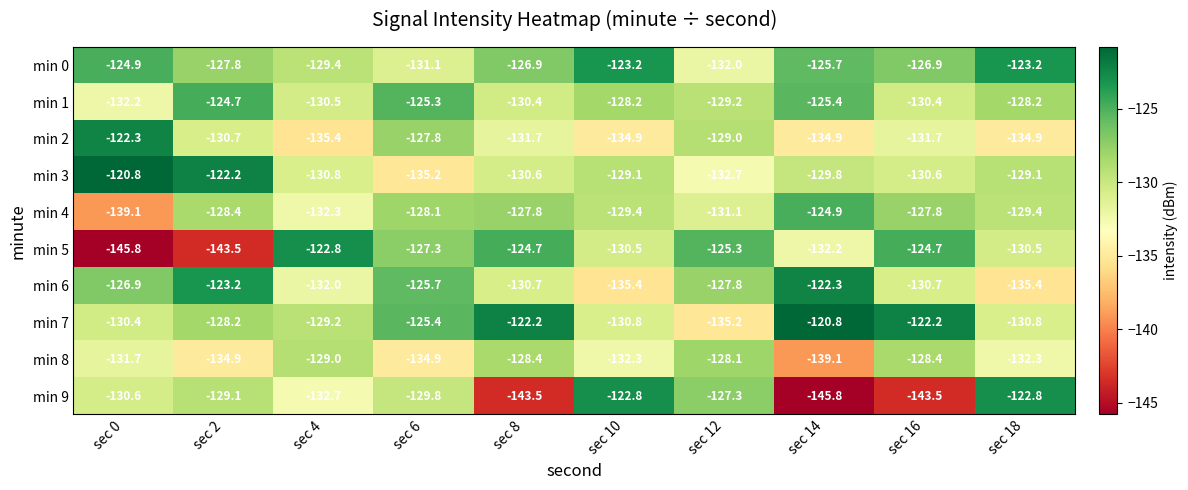

The value of min 6 at sec 2 is -37.7. True or false?

False